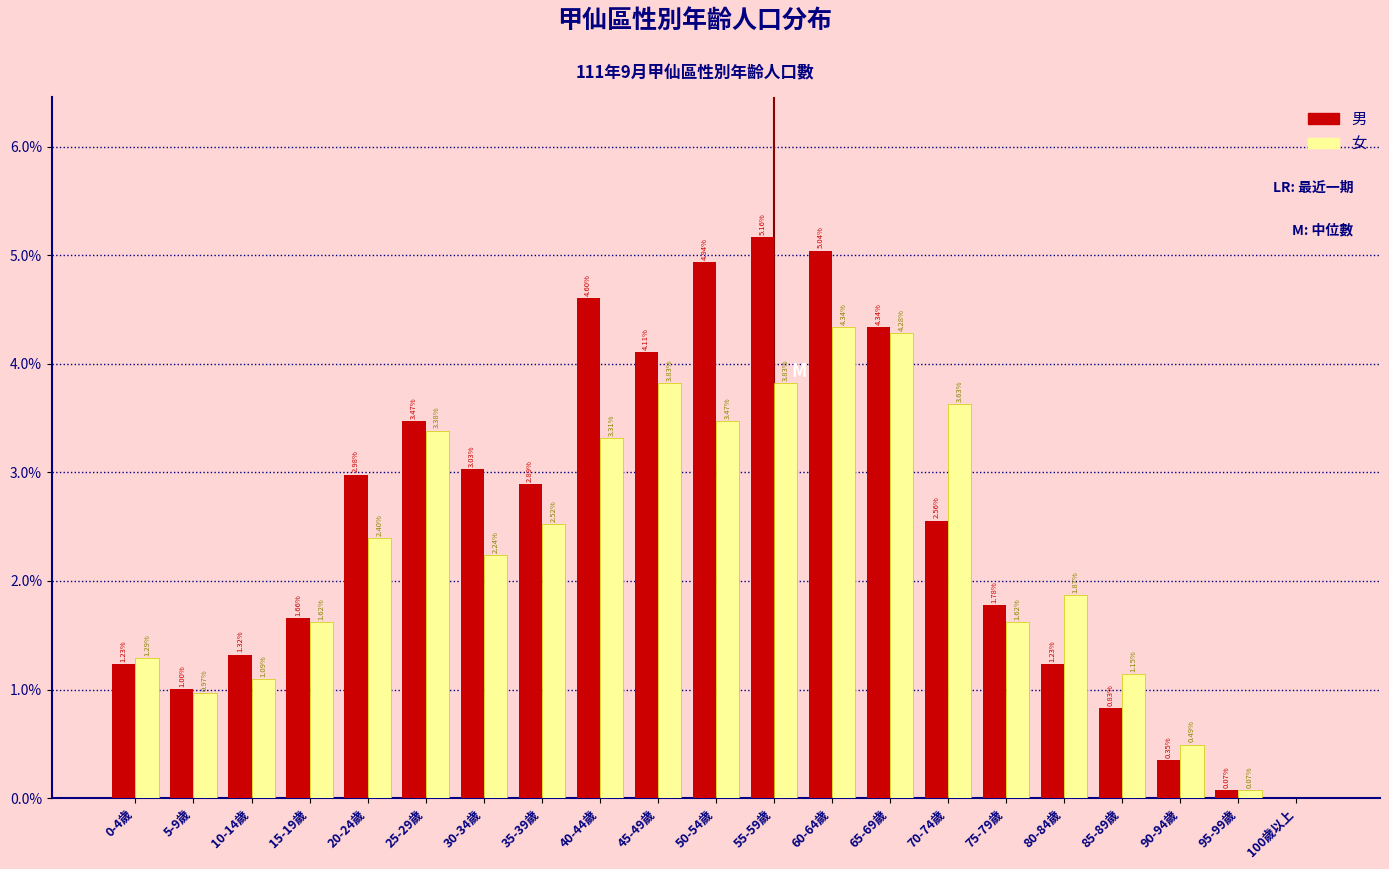

What is the sum of all 男 values?

52.6